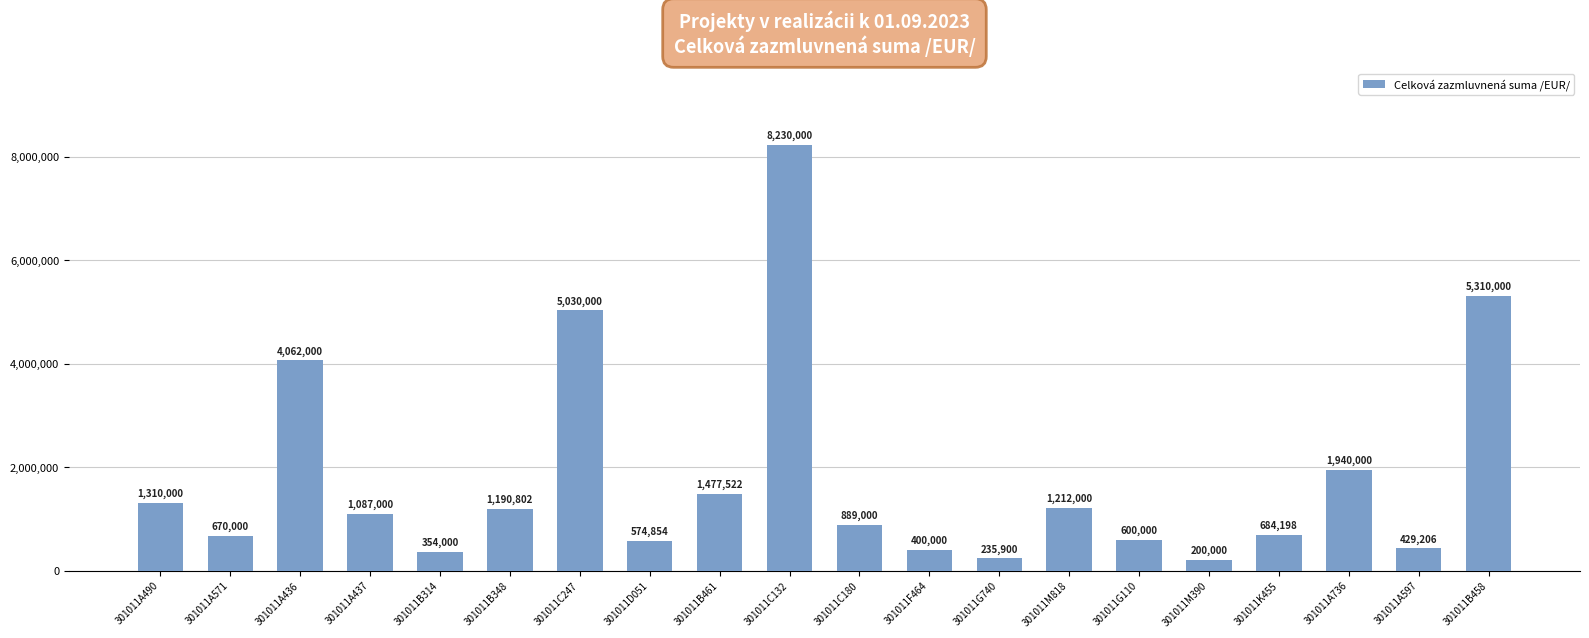

Rank the categories by value from lowest to highest.

301011M390, 301011G740, 301011B314, 301011F464, 301011A597, 301011D051, 301011G110, 301011A571, 301011K455, 301011C180, 301011A437, 301011B348, 301011M818, 301011A490, 301011B461, 301011A736, 301011A436, 301011C247, 301011B458, 301011C132